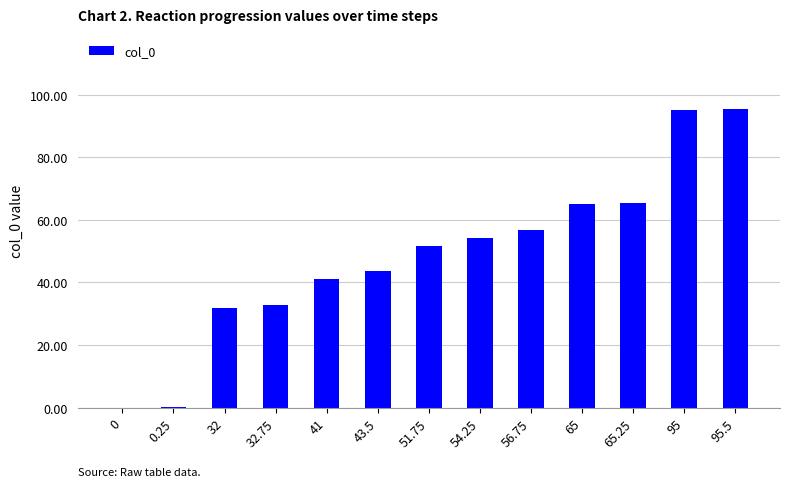

What is the sum of all values?

633.0